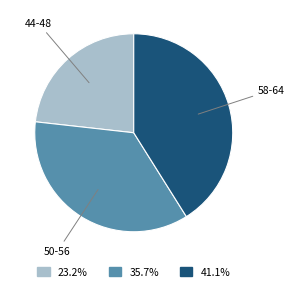

Do 44-48 and 58-64 together represent more than half of the pie?

Yes